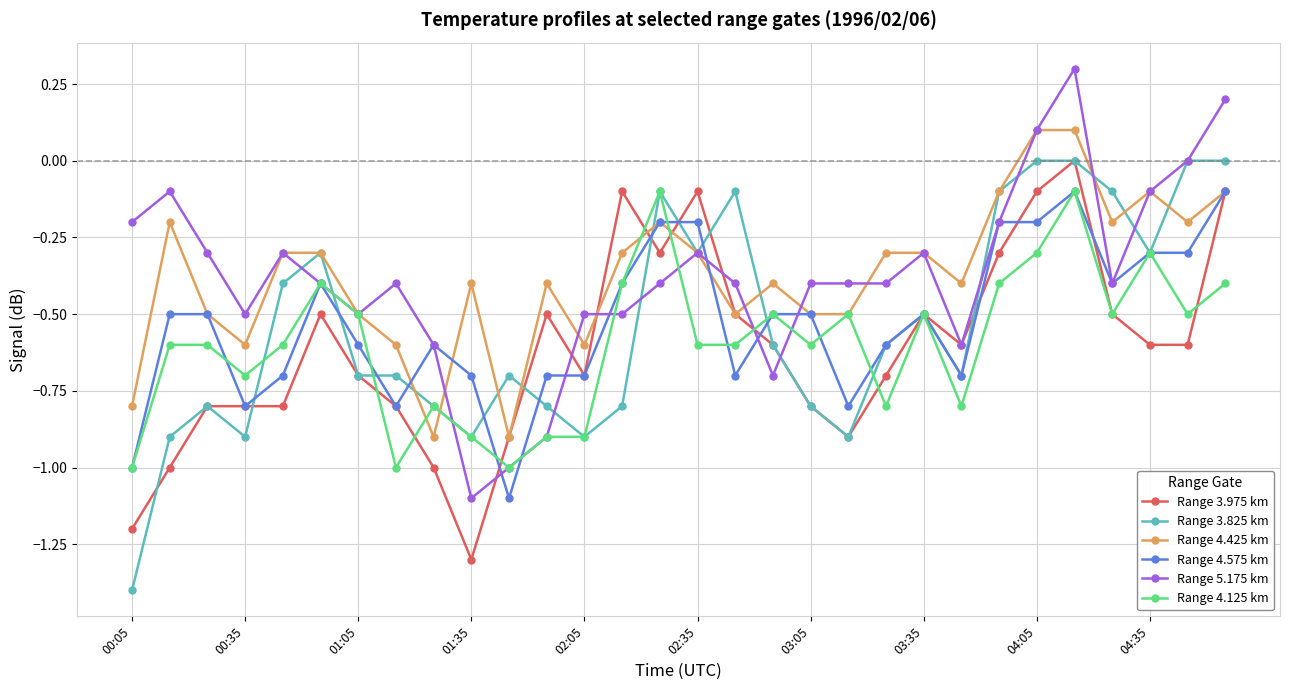

True or false: Range 3.975 km has more than 0 points higher than both neighbors.

True